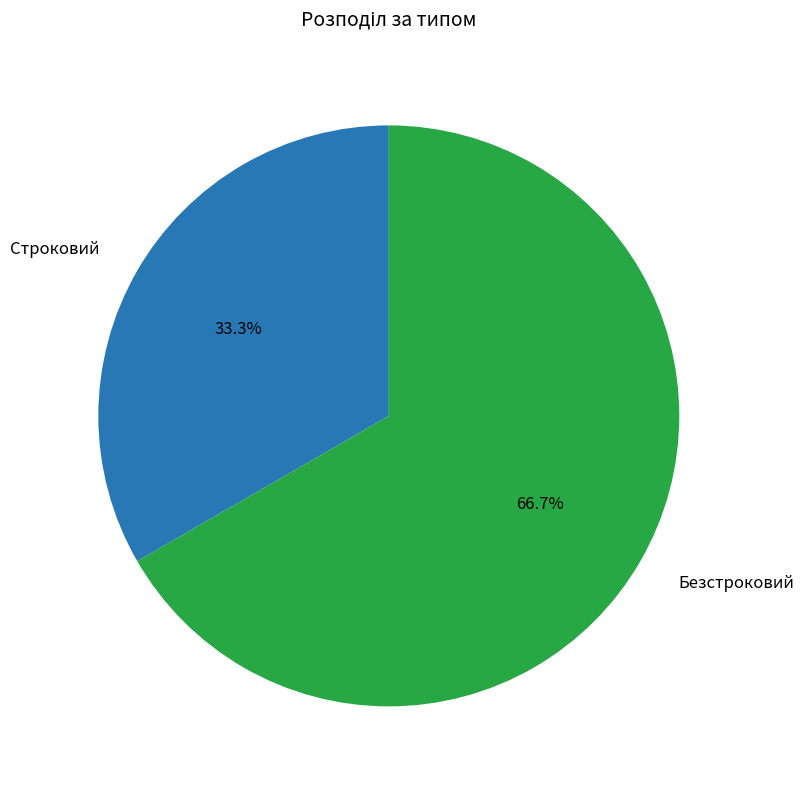

To the nearest percent, what is the difference between the Безстроковий and Строковий slice percentages?

33%